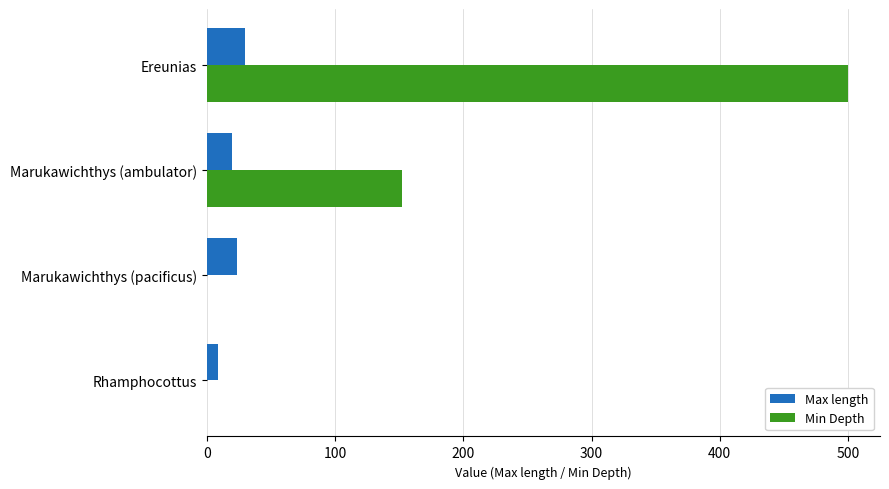

Which series has the largest total across all categories?

Min Depth